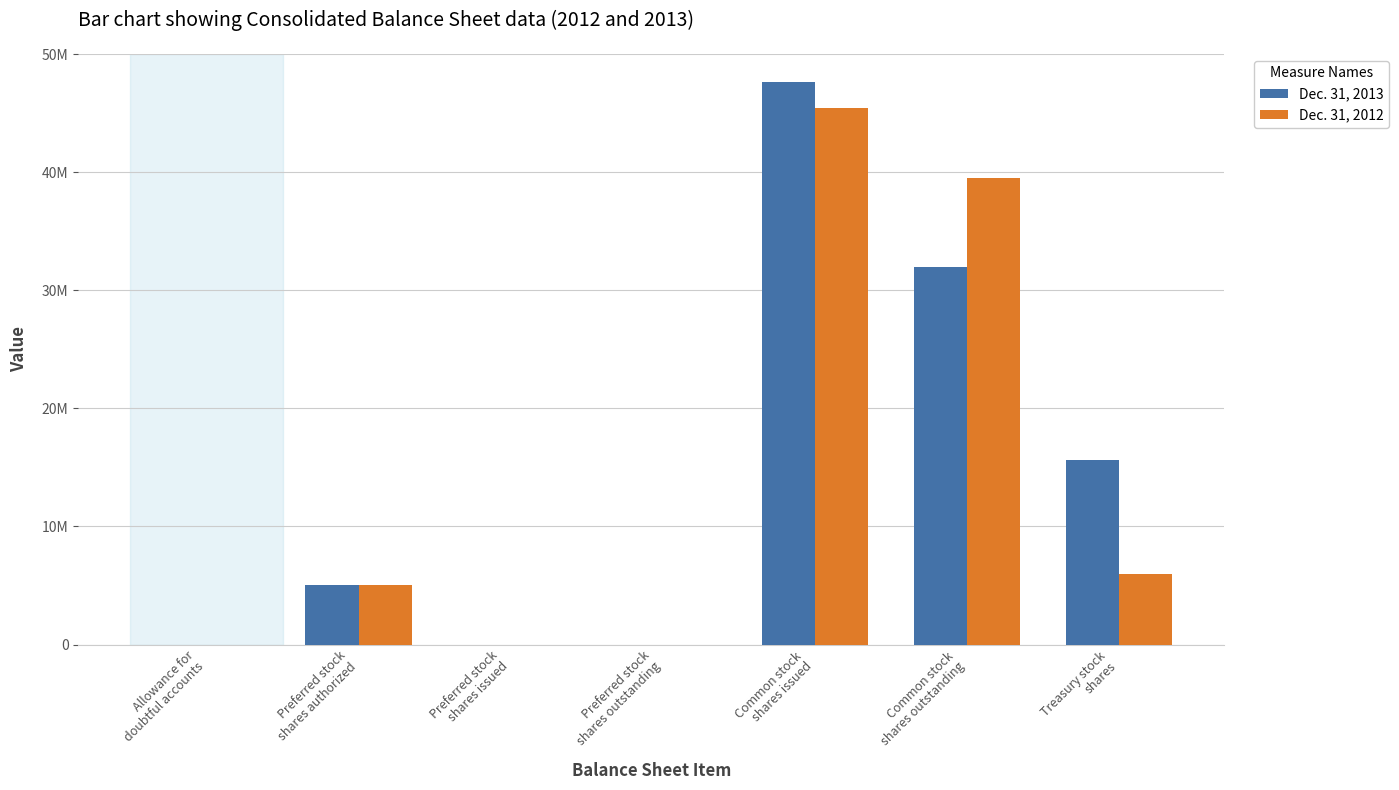

Does the chart contain stacked bars?

No